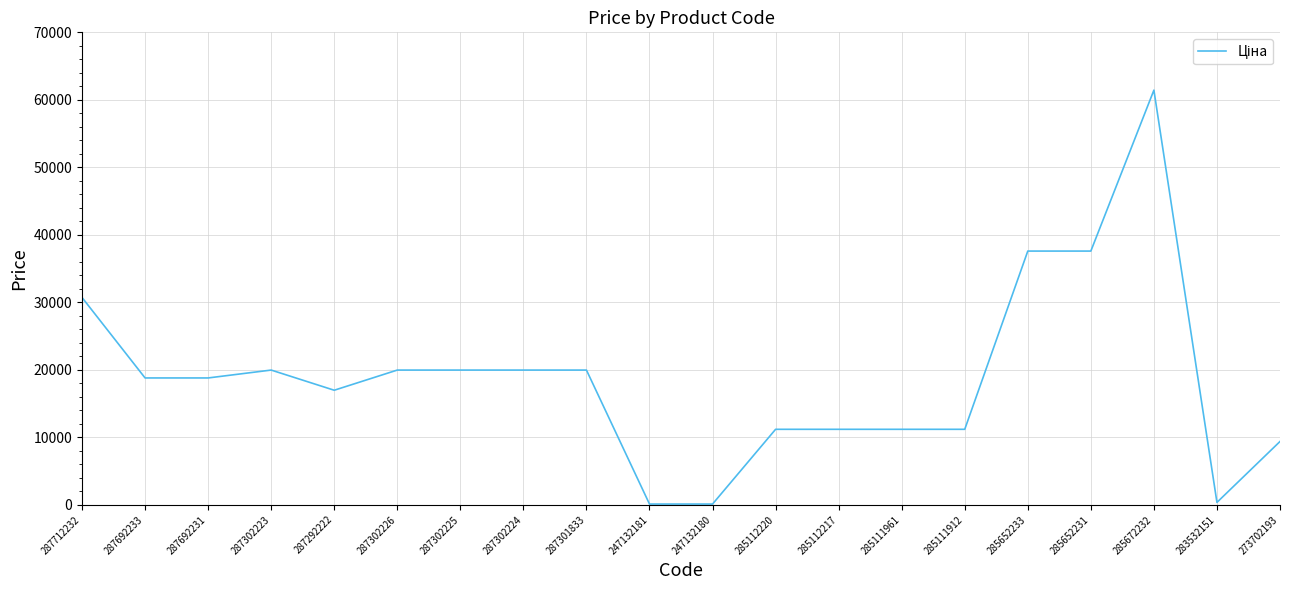

Read the value at 287302224.

19964.2